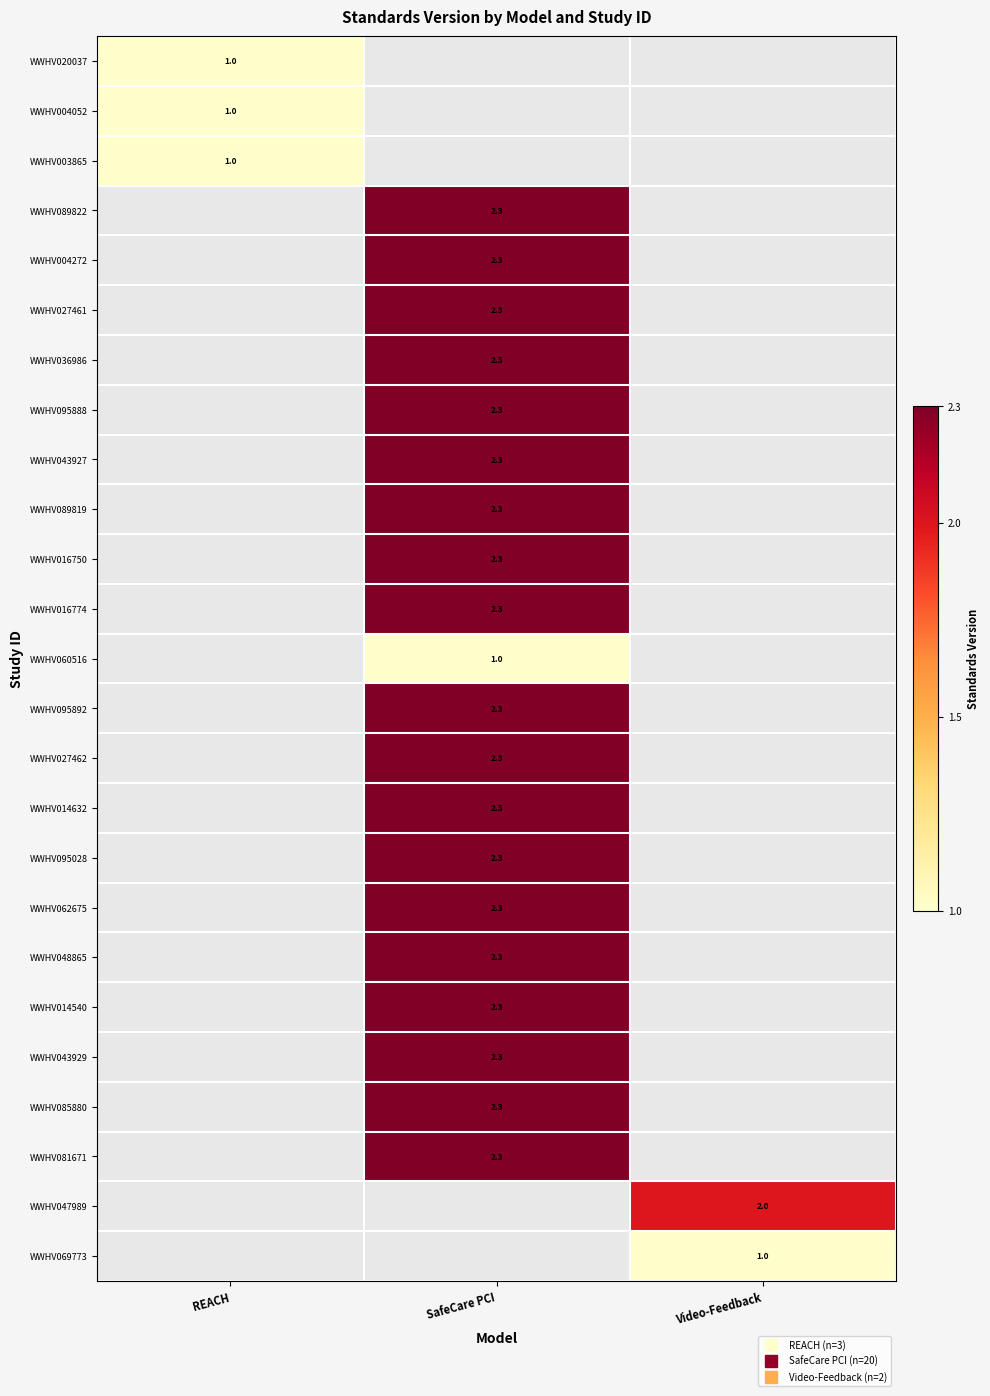

What is the minimum value shown in the chart?

1.0